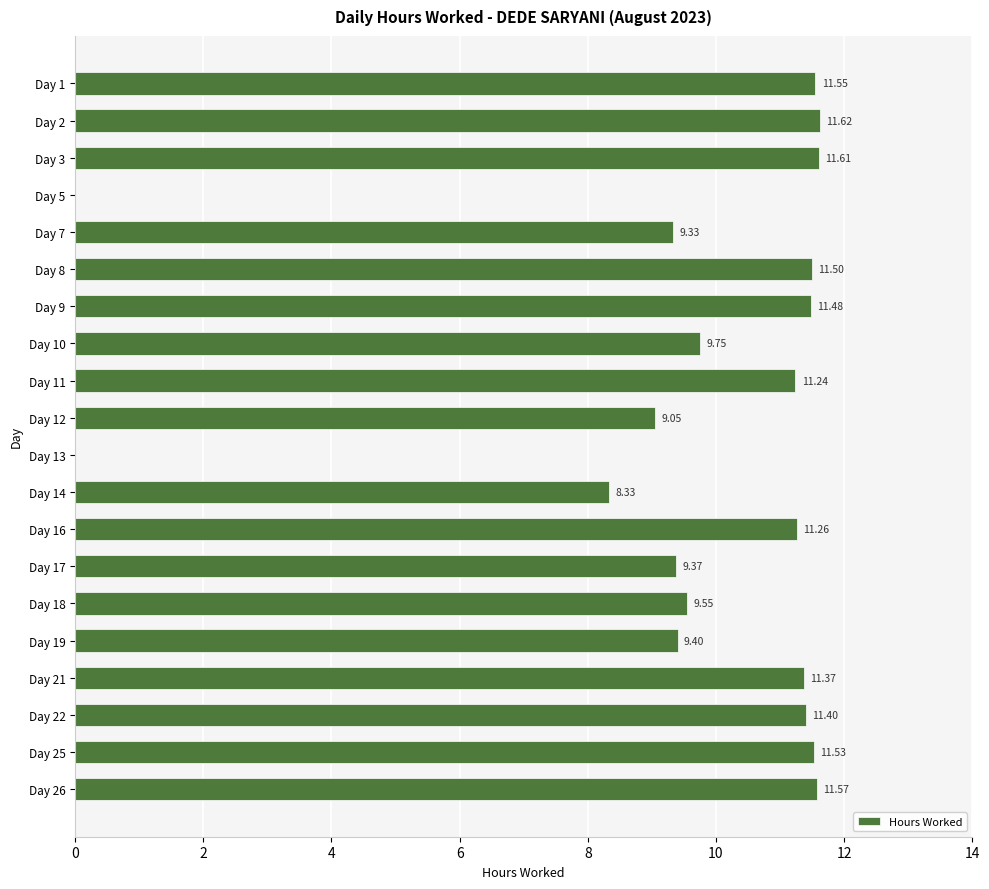

What is the sum of the values at Day 14 and Day 18?

17.9